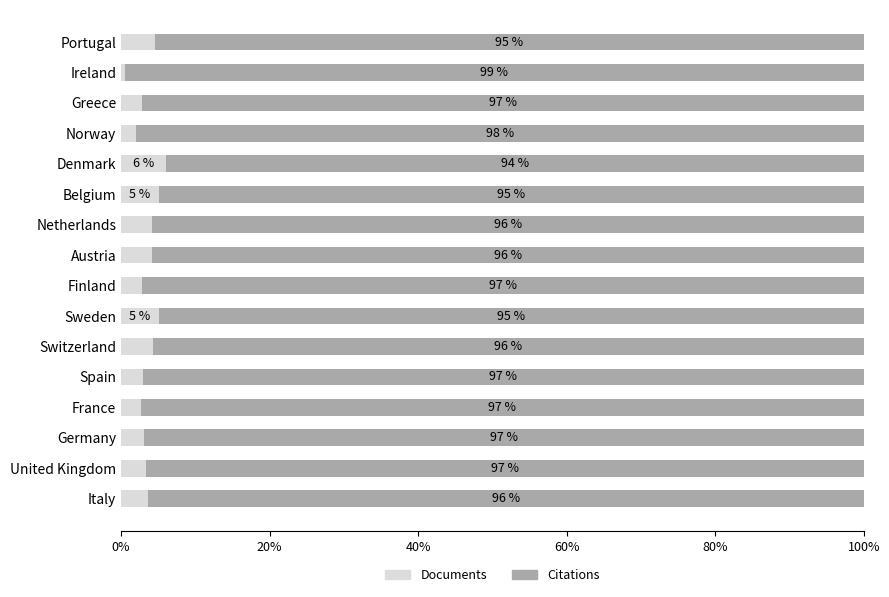

Which category has the highest value in the Documents series?

Denmark